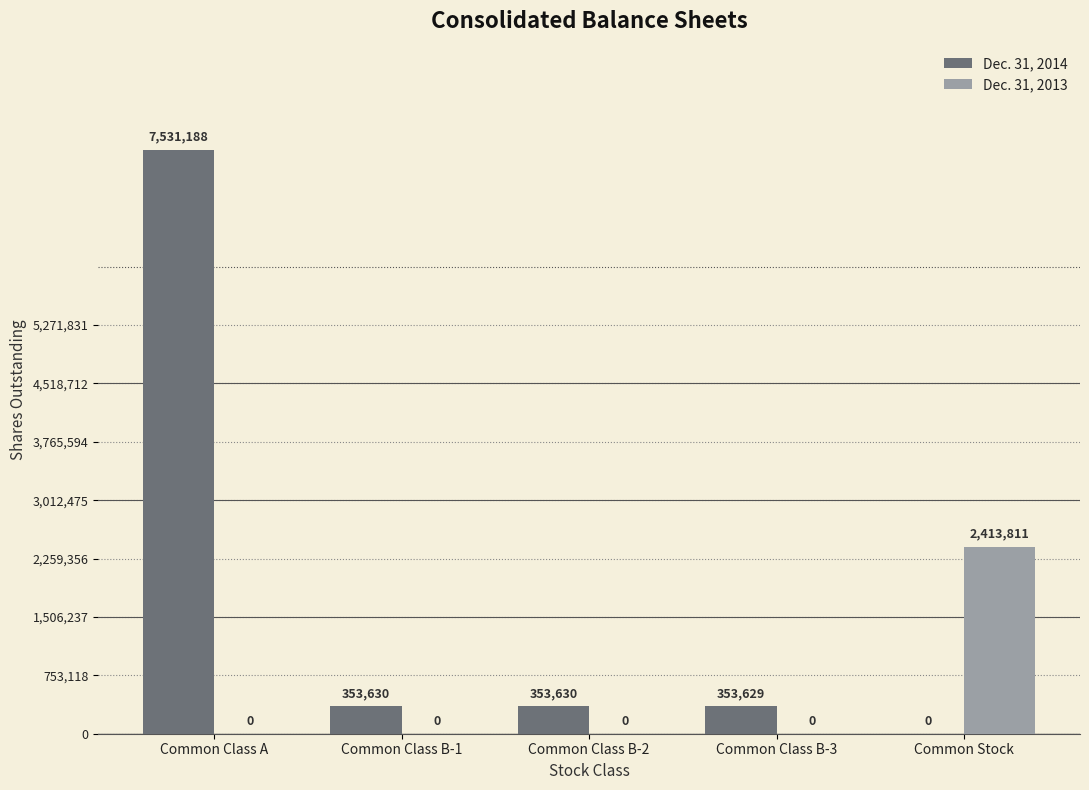

Does the chart contain stacked bars?

No